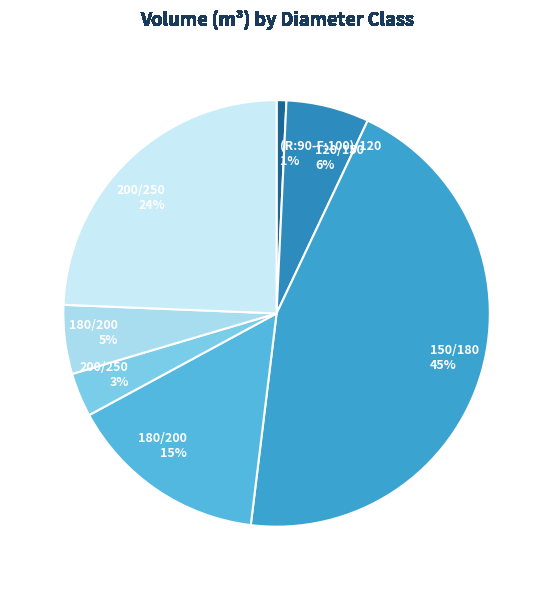

Which slice is the smallest?

(R:90-F:100)/120